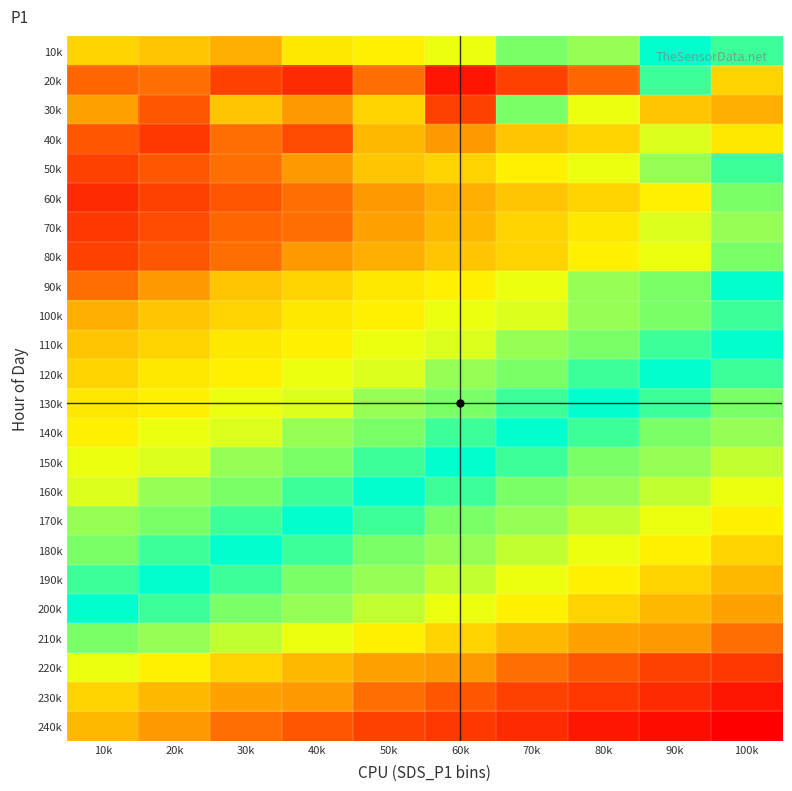

What is the total value across all series at 10k?

14.6